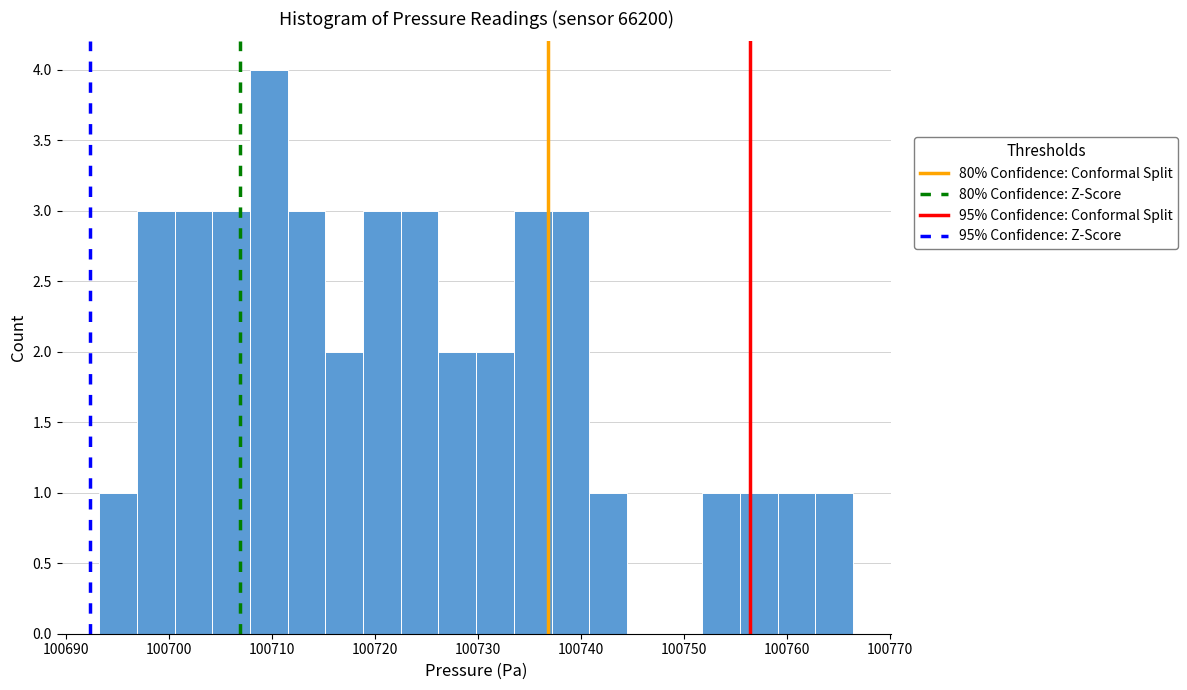

Read against the x-axis, roughly where is the centre of the tallest bar?

100710